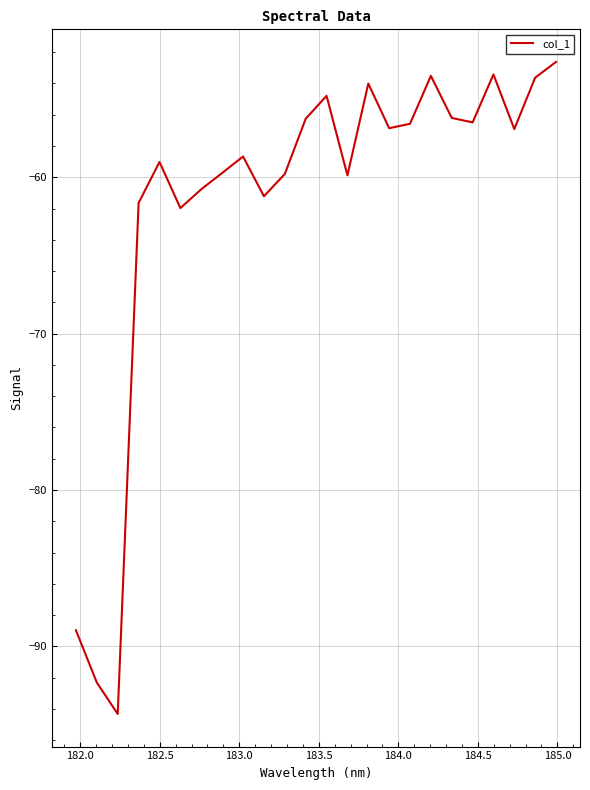

What is the maximum value shown in the chart?

-52.6